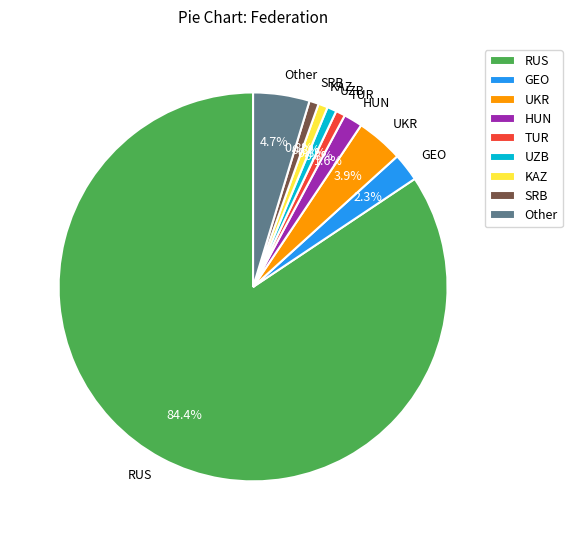

To the nearest percent, what percentage of the pie is KAZ?

1%